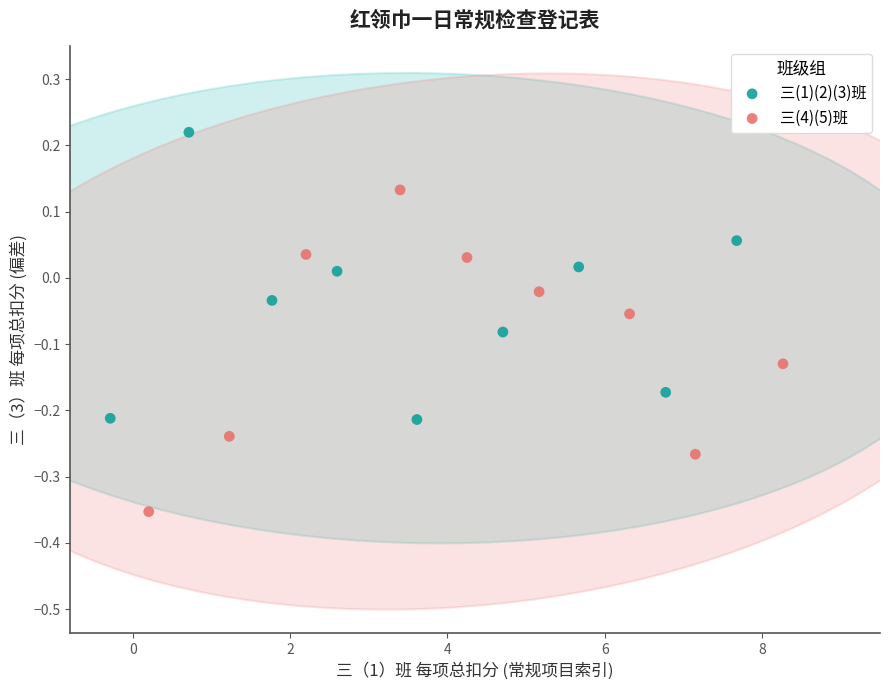

Which series reaches the maximum Y coordinate?

三(1)(2)(3)班